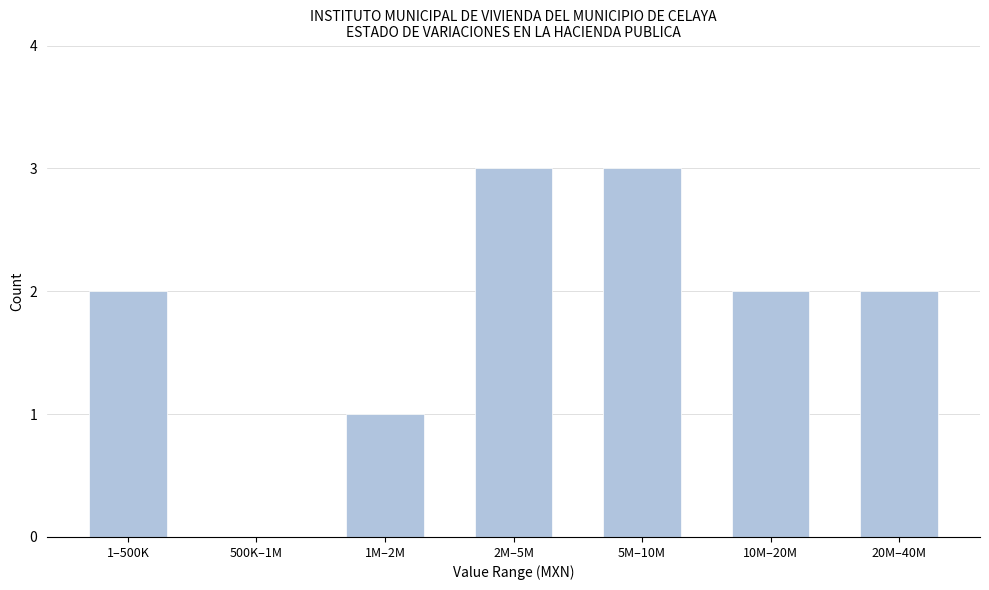

Reading right to left, what are all the values shown in this chart?

20M–40M=2	10M–20M=2	5M–10M=3	2M–5M=3	1M–2M=1	500K–1M=0	1–500K=2